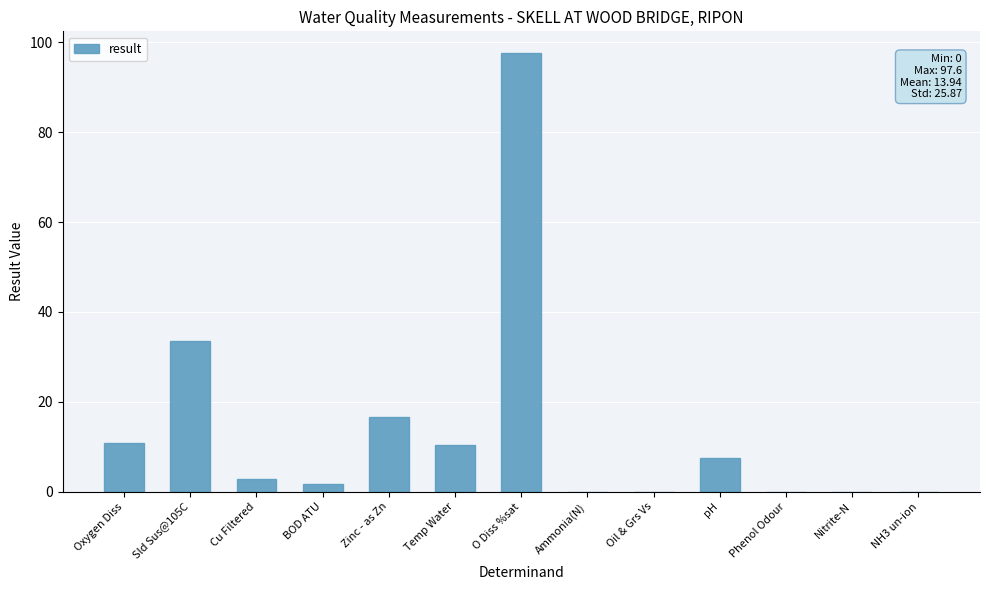

How many categories are shown in the chart?

13